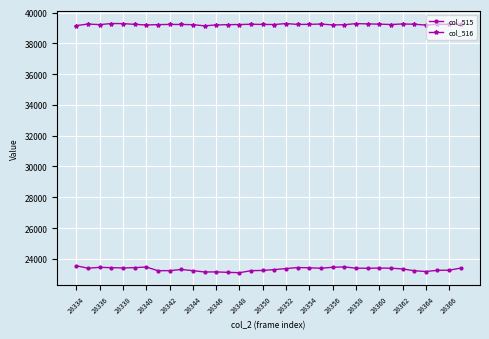

What are all the series names shown in the legend?

col_515, col_516